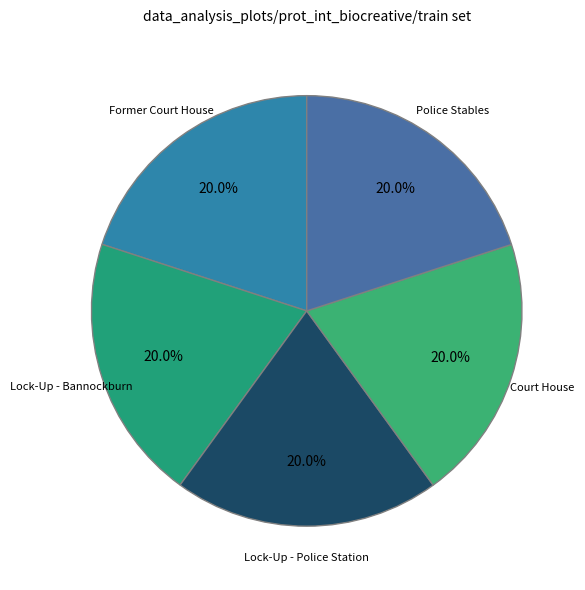

How many slices are in this pie chart?

5